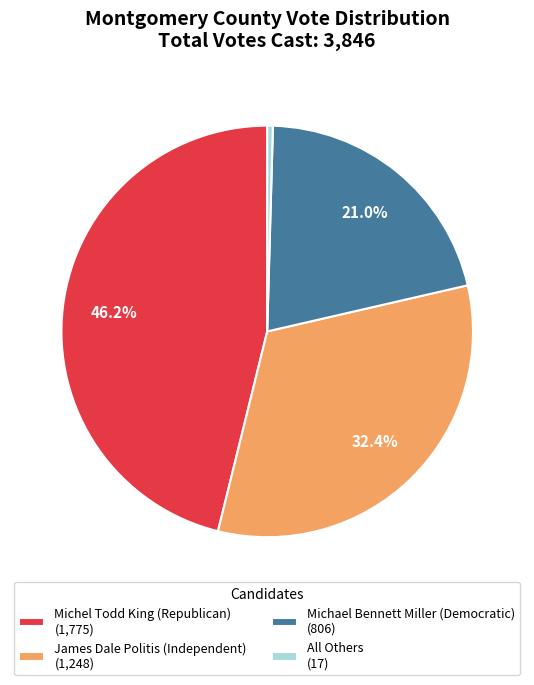

True or false: Michel Todd King (Republican) accounts for 38% of the total.

False